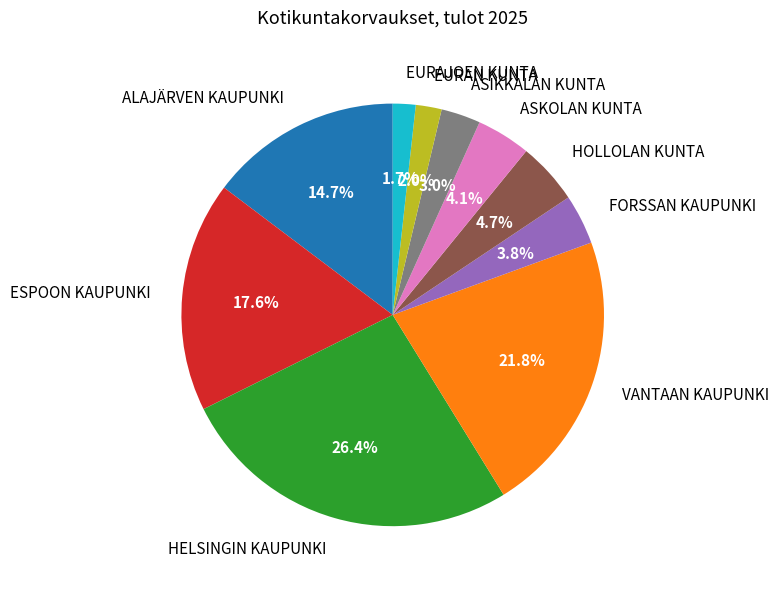

How many segments does this pie chart have?

10